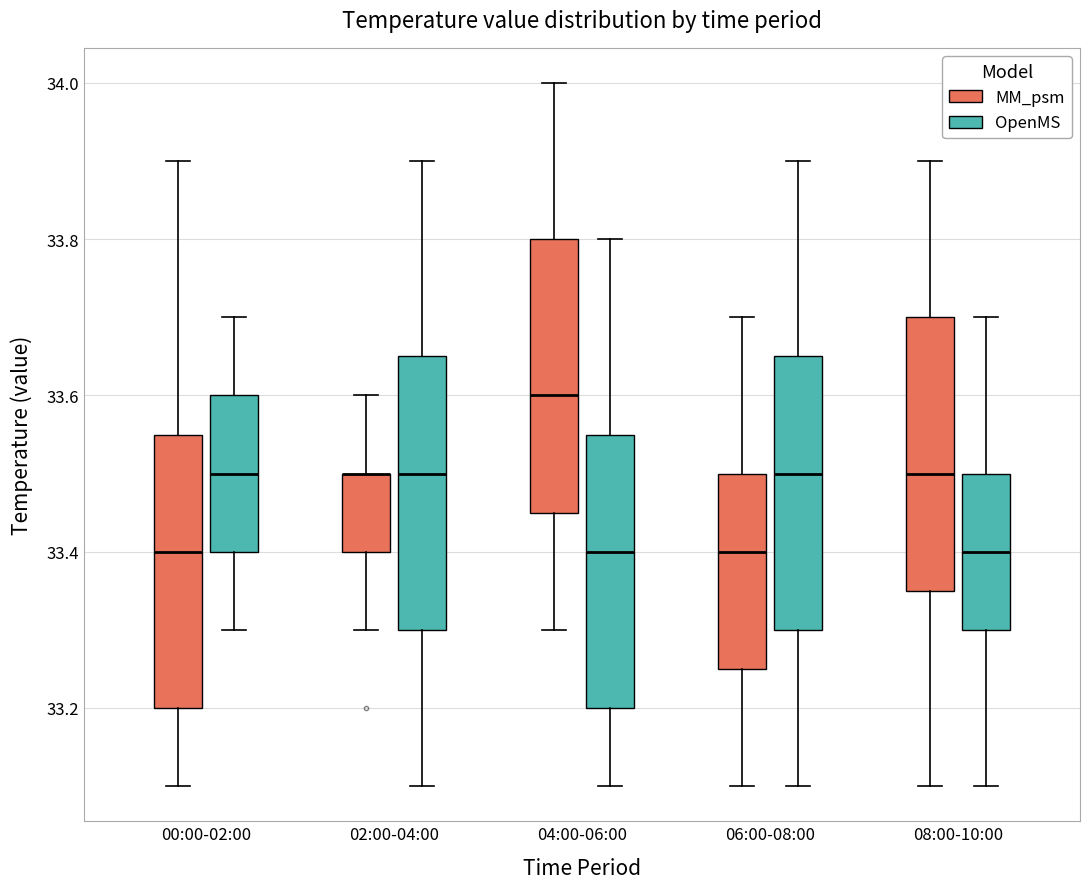

Where does the median line of the box for 00:00-02:00 (MM_psm) sit on the y-axis? The values are not printed on the chart, so give them approximately, as read against the axis.

33.40